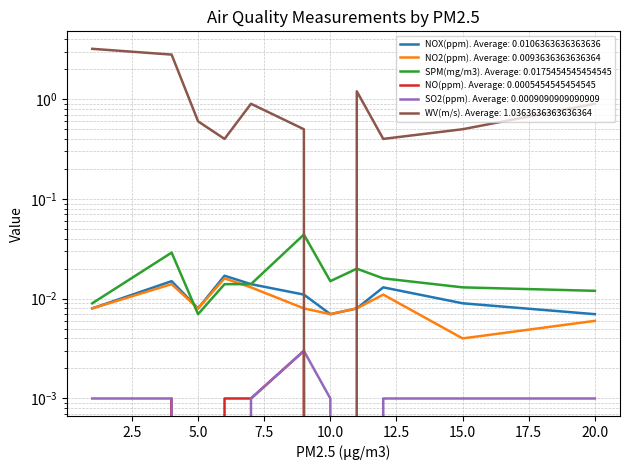

What is the value of the WV(m/s) point at the 6th from the left?

0.5